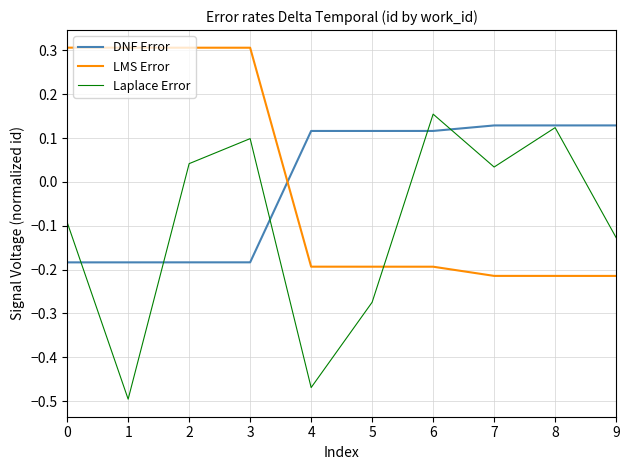

Which label corresponds to the smallest value in the chart?

1